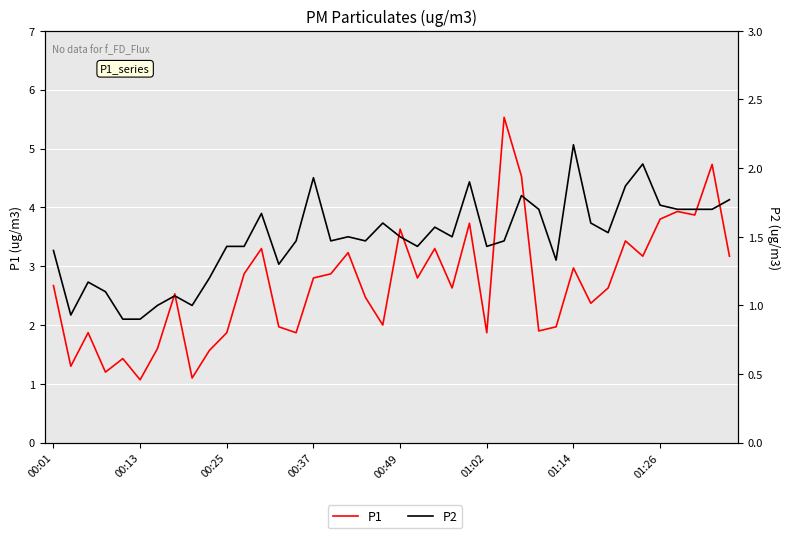

What are all the series names shown in the legend?

P1, P2